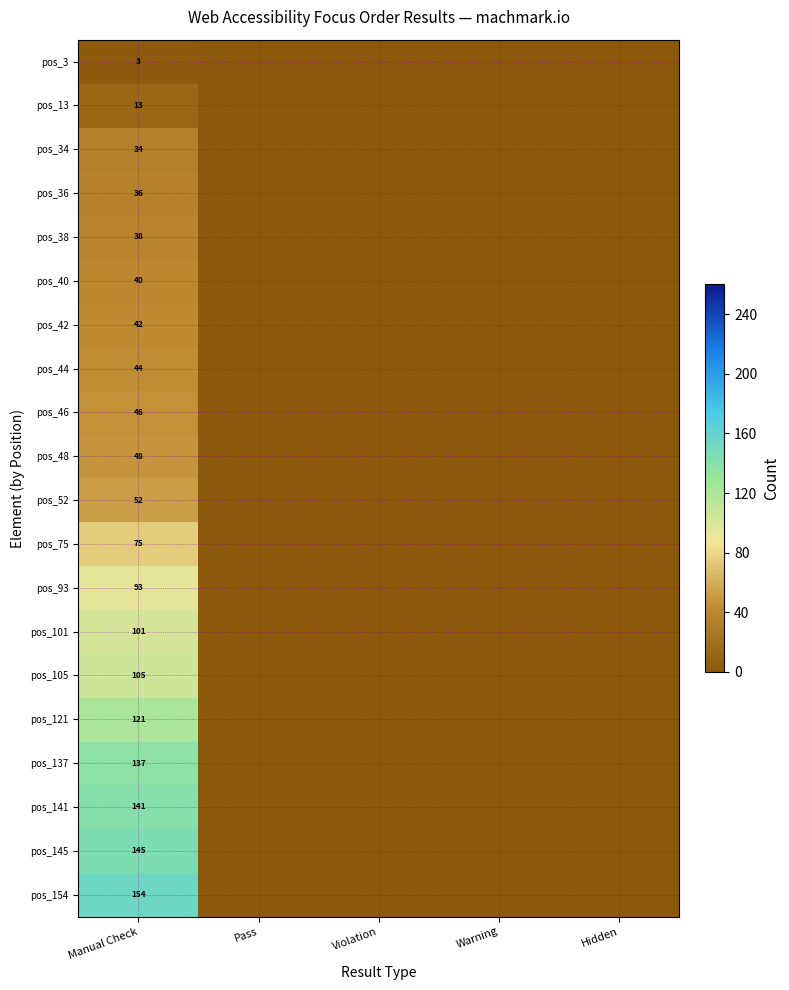

At which category does the chart reach its peak across all series?

Manual Check